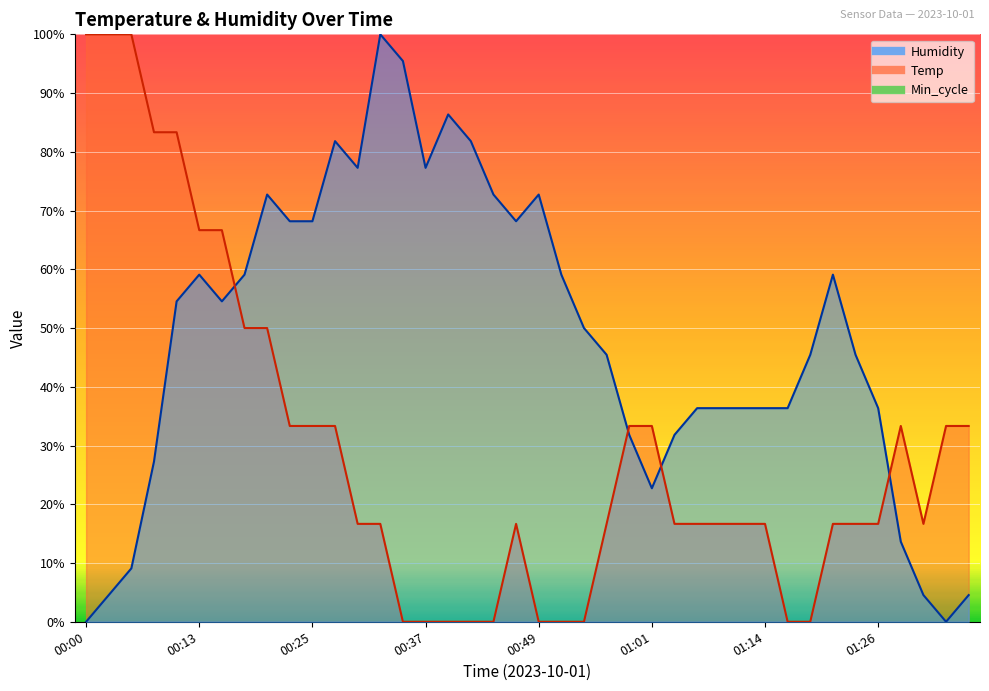

Which series changed the most between 00:15 and 00:17?

Temp